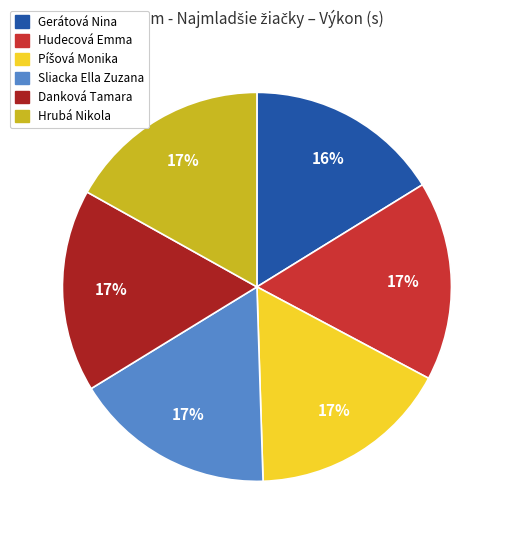

Is there any slice that represents more than half of the pie?

No